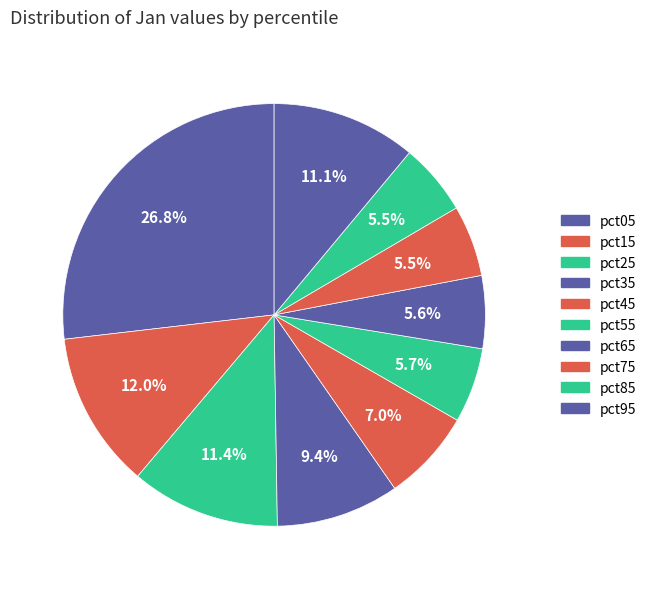

Count the number of slices in the pie.

10